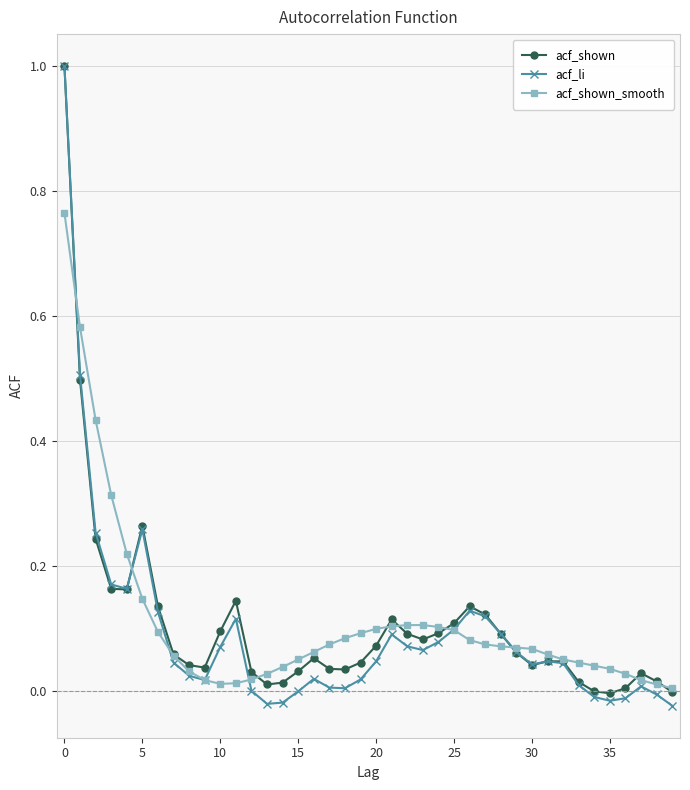

Which series has the largest range (max minus min)?

acf_li